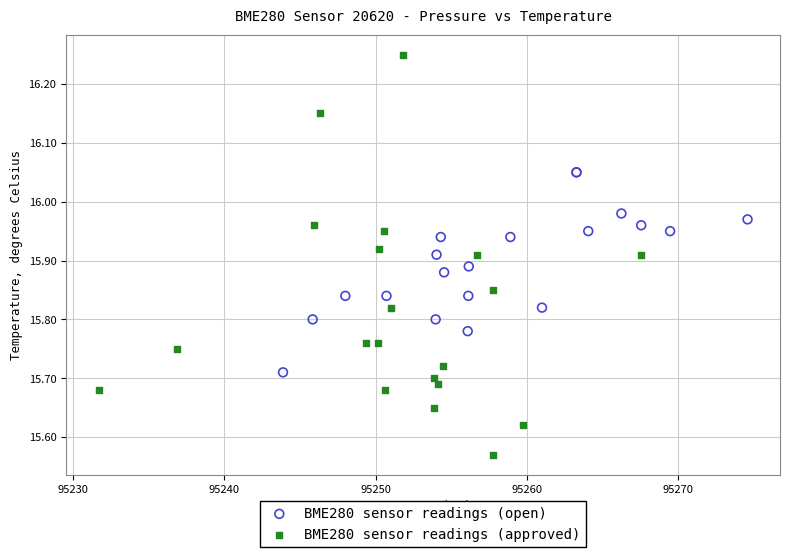

Which series has the widest spread of Y values?

BME280 sensor readings (approved)